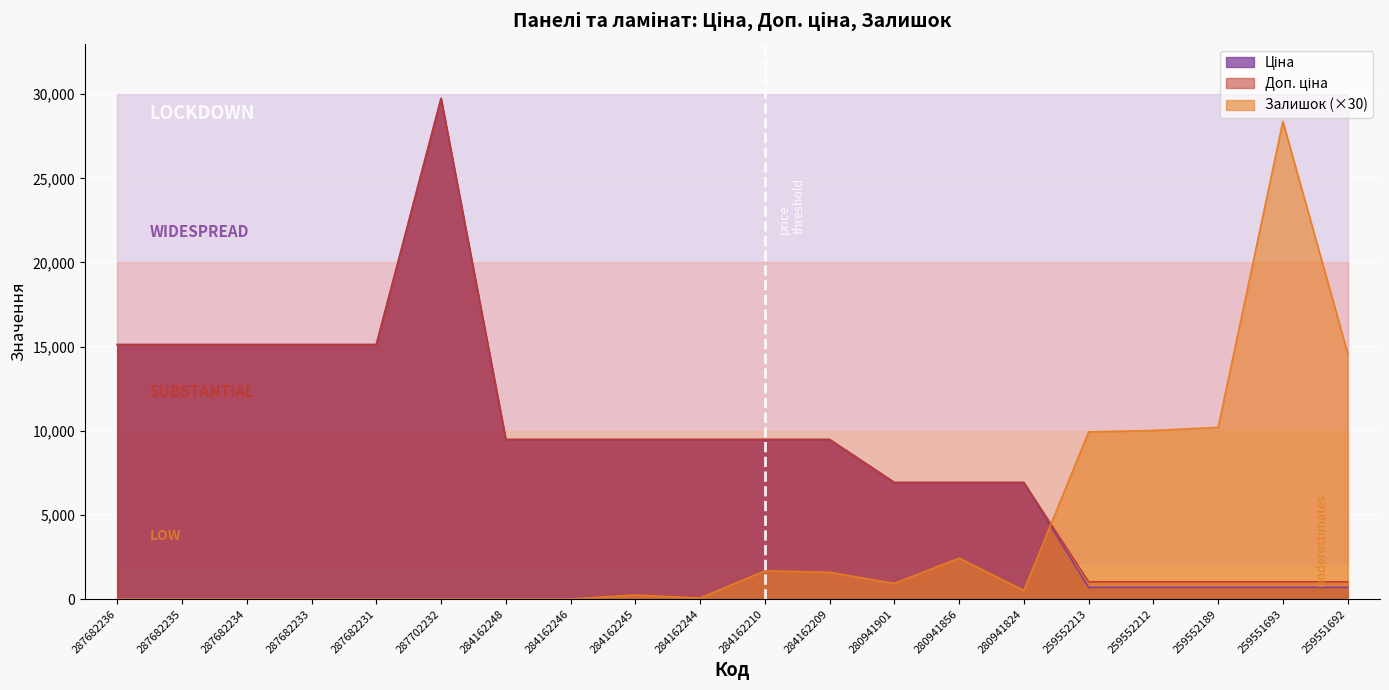

Reading right to left, list all the values displayed in this chart.

Ціна: 259551692=693.7	259551693=693.7	259552189=693.7	259552212=693.7	259552213=693.7	280941824=6925.7	280941856=6925.7	280941901=6925.7	284162209=9480.1	284162210=9480.1	284162244=9480.1	284162245=9480.1	284162246=9480.1	284162248=9480.1	287702232=29747.2	287682231=15120.0	287682233=15120.0	287682234=15120.0	287682235=15120.0	287682236=15120.0
Доп. ціна: 259551692=1024.6	259551693=1024.6	259552189=1024.6	259552212=1024.6	259552213=1024.6	280941824=6925.7	280941856=6925.7	280941901=6925.7	284162209=9480.1	284162210=9480.1	284162244=9480.1	284162245=9480.1	284162246=9480.1	284162248=9480.1	287702232=29747.2	287682231=15120.0	287682233=15120.0	287682234=15120.0	287682235=15120.0	287682236=15120.0
Залишок: 259551692=14610.0	259551693=28380.0	259552189=10200.0	259552212=10020.0	259552213=9930.0	280941824=510.0	280941856=2430.0	280941901=930.0	284162209=1590.0	284162210=1680.0	284162244=60.0	284162245=240.0	284162246=0.0	284162248=0.0	287702232=0.0	287682231=0.0	287682233=0.0	287682234=0.0	287682235=0.0	287682236=0.0